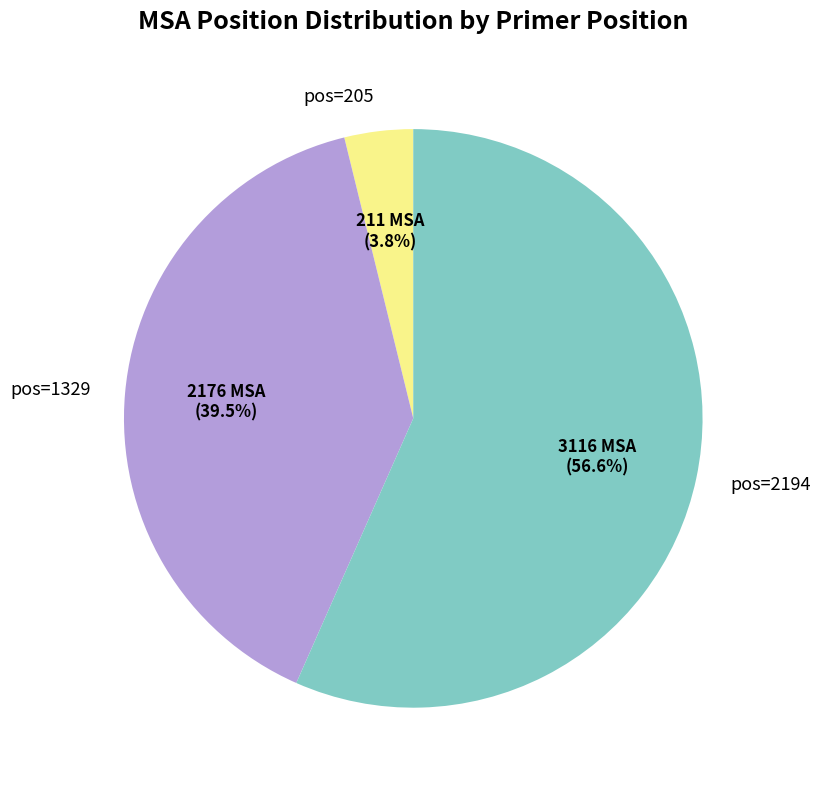

The pos=2194 slice represents 44% of the pie. True or false?

False